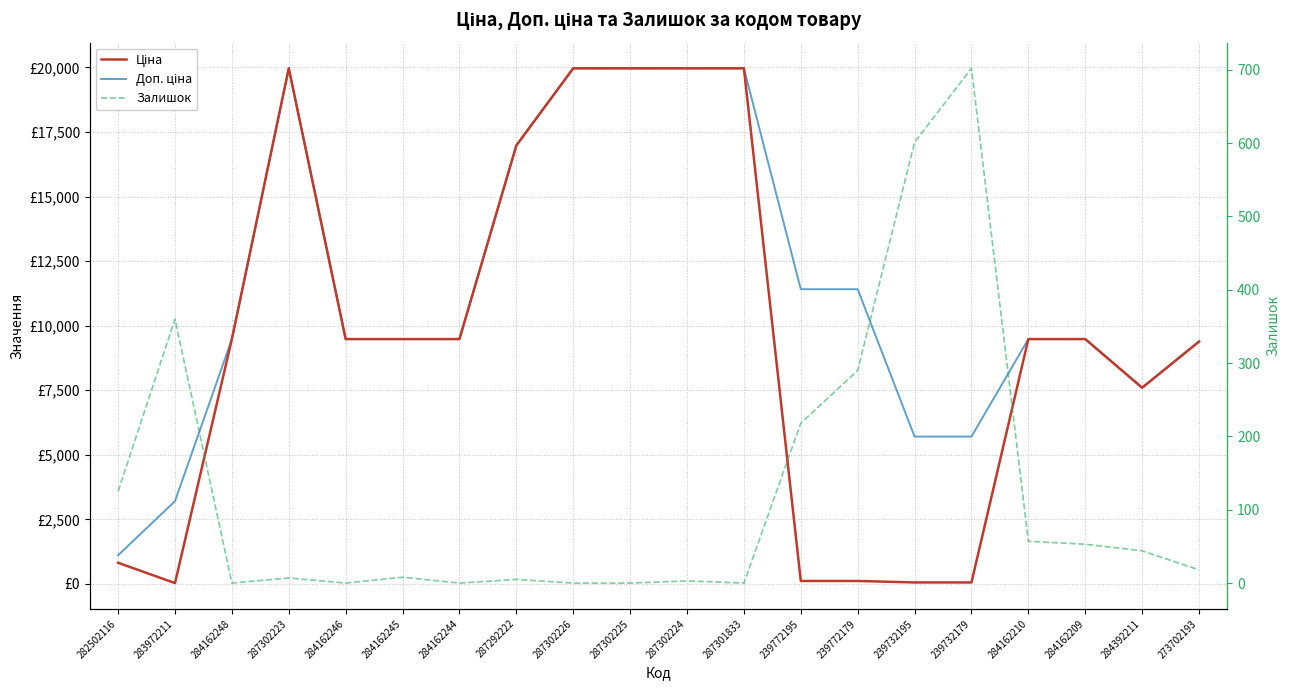

What is the label of the 16th point from the right?

284162246